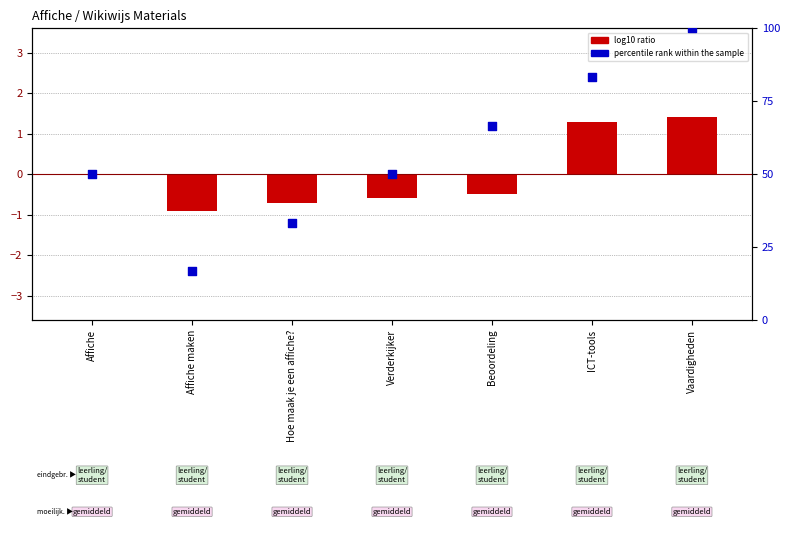

Which series has the largest total across all categories?

percentile rank within the sample